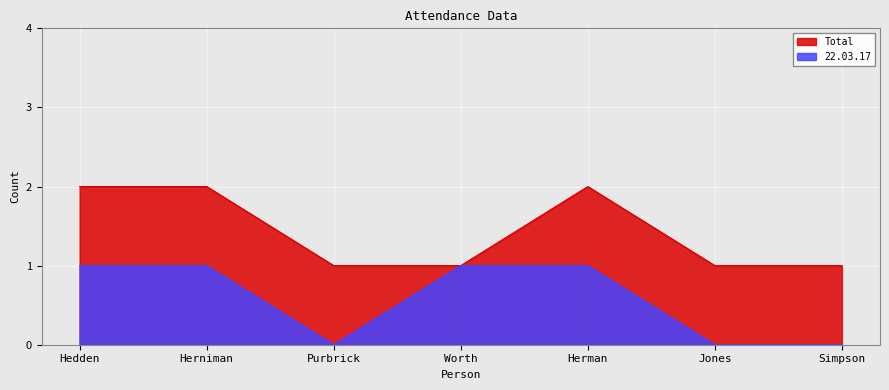

How many lines are shown in the chart?

2